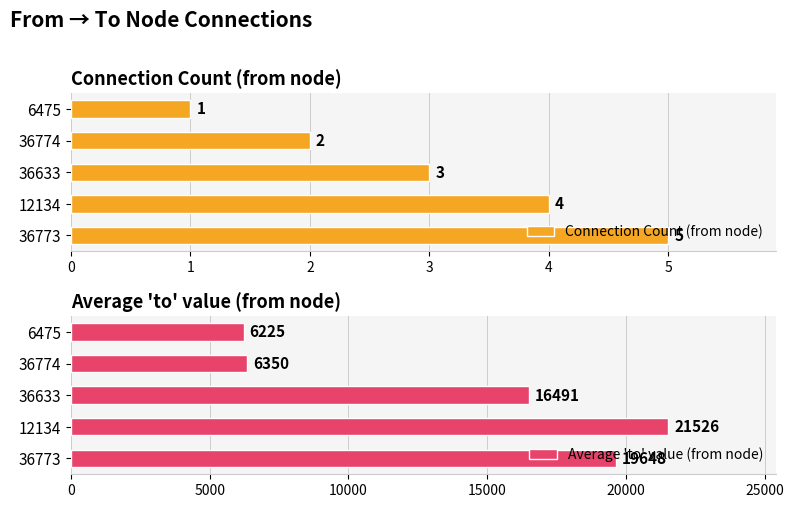

Count the Connection Count (from node) values in the range 2 to 4.

3